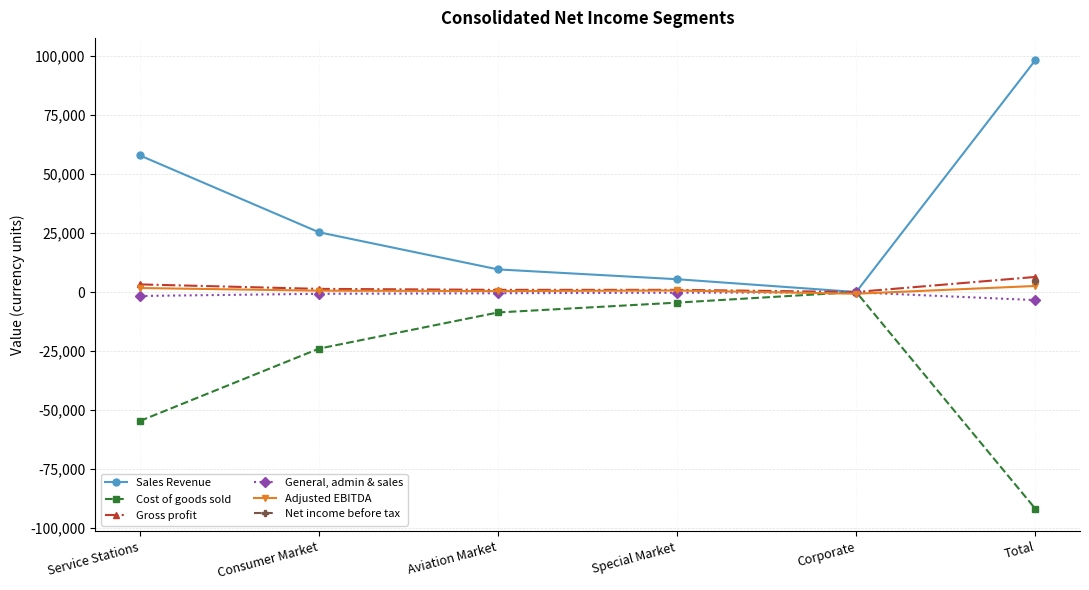

How many data points does each series have?

6